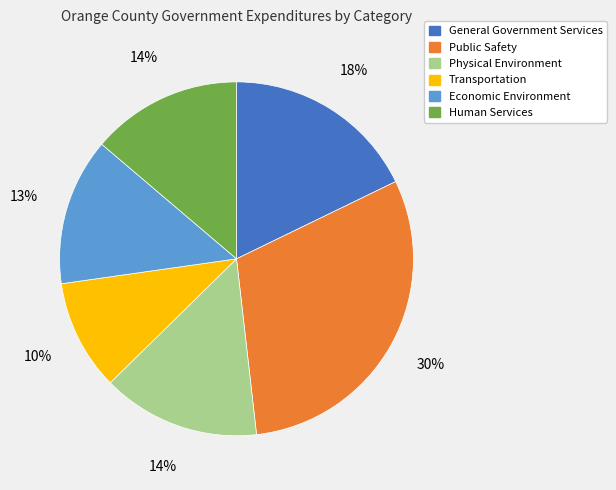

Which category has the smallest portion of the pie?

Transportation